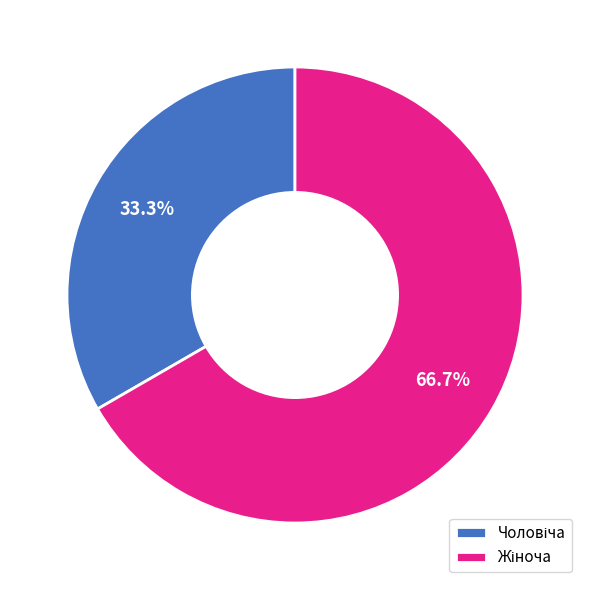

Is there any slice that represents more than half of the pie?

Yes